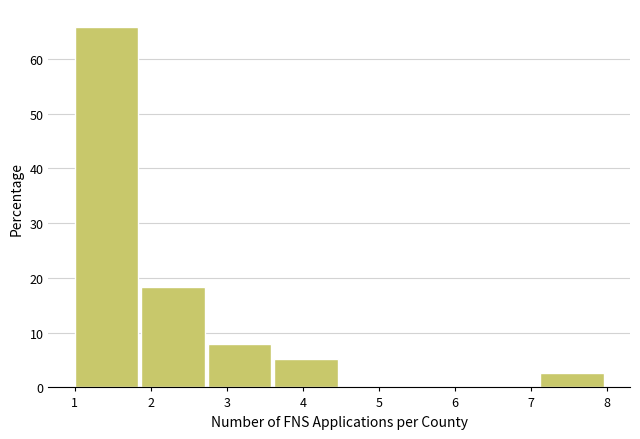

Reading left to right, list every bar in this chart as the range it spans on the x-axis followed by its height. Neither the bar edges nor the heights are printed on the chart, so give them approximately, as read against the axes.

1.0 to 1.9: 66
1.9 to 2.8: 18
2.8 to 3.6: 8
3.6 to 4.5: 5
4.5 to 5.4: 0
5.4 to 6.3: 0
6.3 to 7.1: 0
7.1 to 8.0: 3